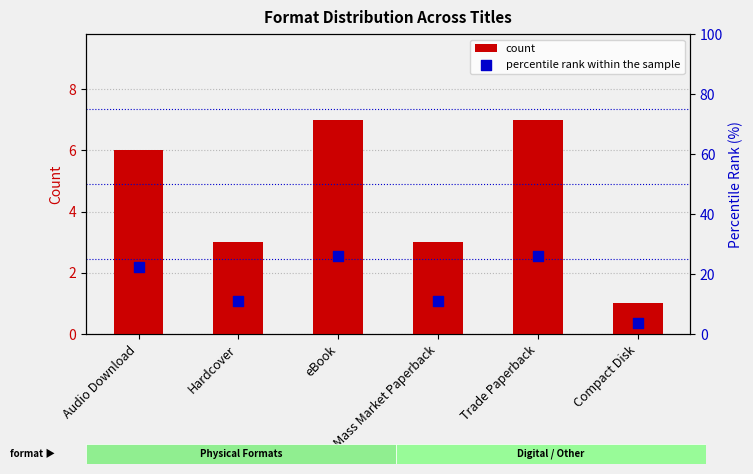

Is the value of percentile rank within the sample at Trade Paperback greater than the value of count at Compact Disk?

Yes